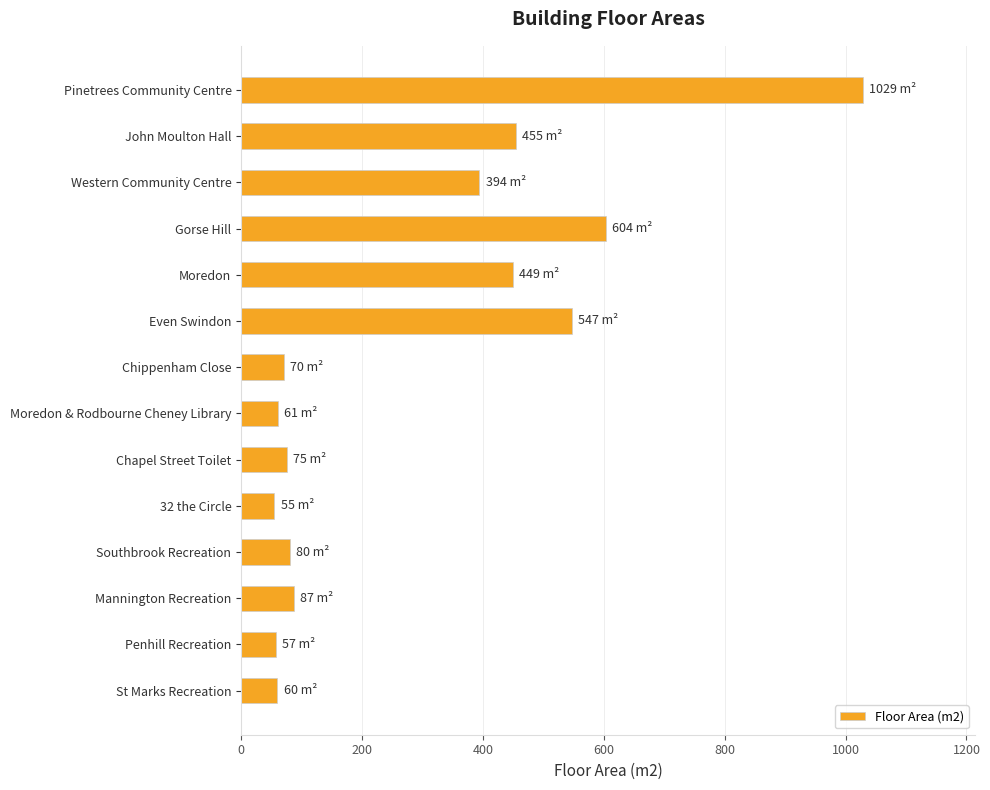

What is the label of the 6th bar from the bottom?

Chapel Street Toilet